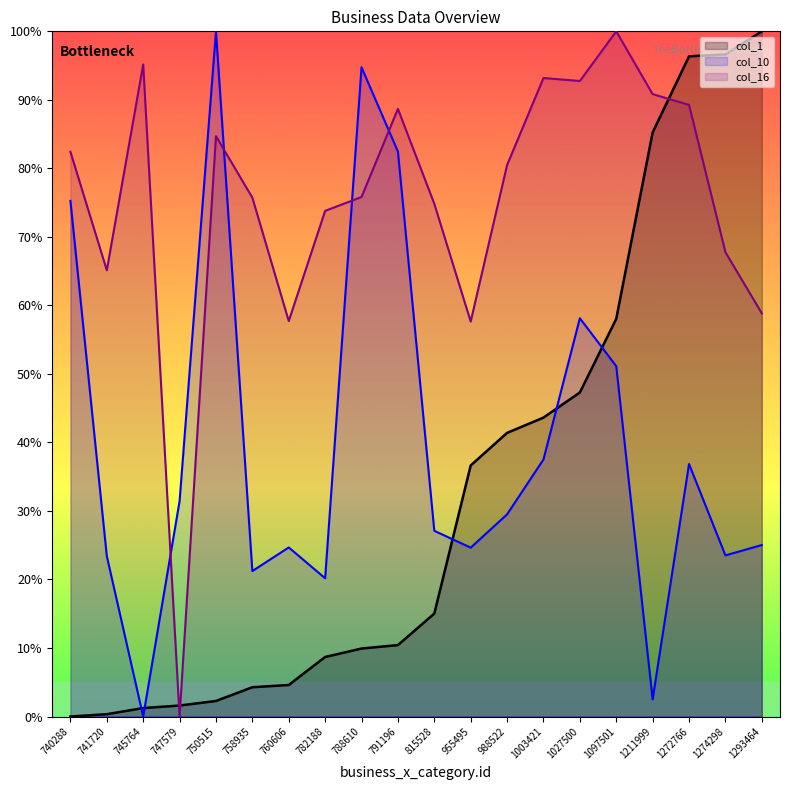

Where is the first local maximum for col_16?

745764